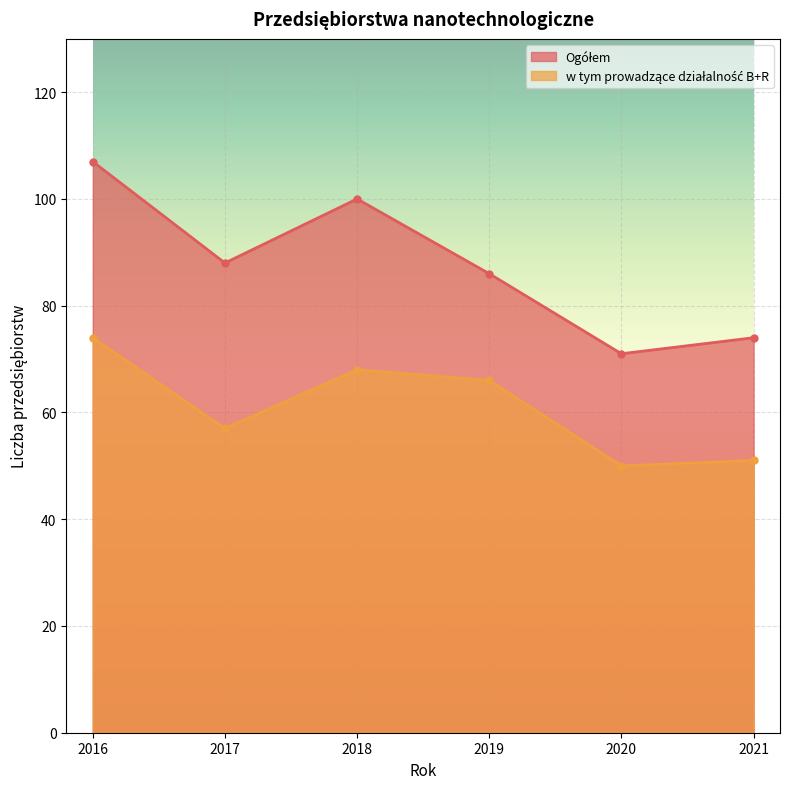

Reading right to left, what are all the values shown in this chart?

Ogółem: 74	71	86	100	88	107
w tym prowadzące działalność B+R: 51	50	66	68	57	74